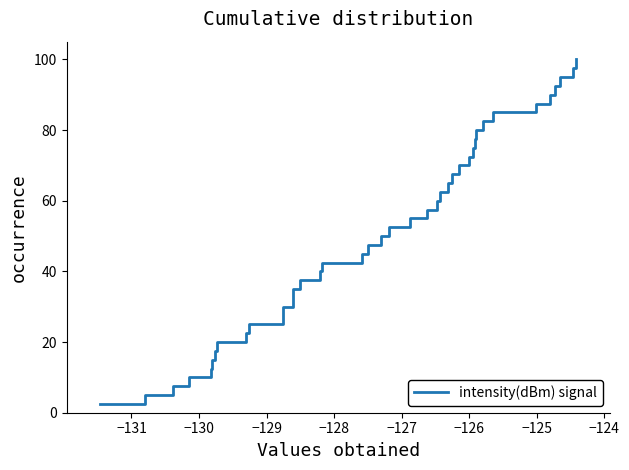

How many distinct data groups are displayed?

1